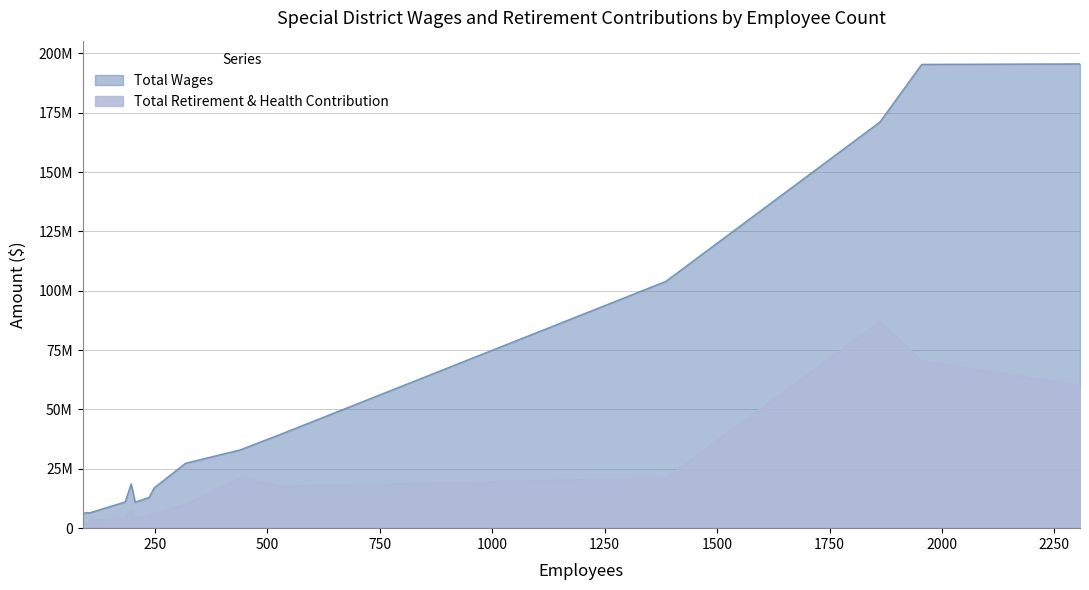

What is the sum of all Total Wages values?

856217347.7